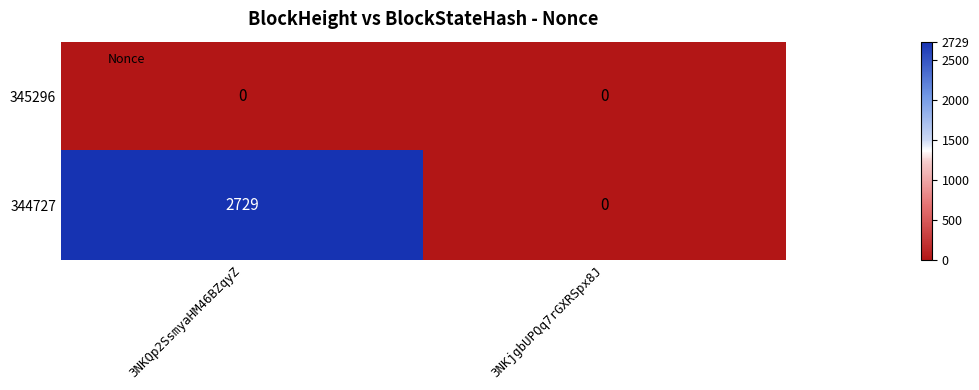

What is the sum of all 344727 values?

2729